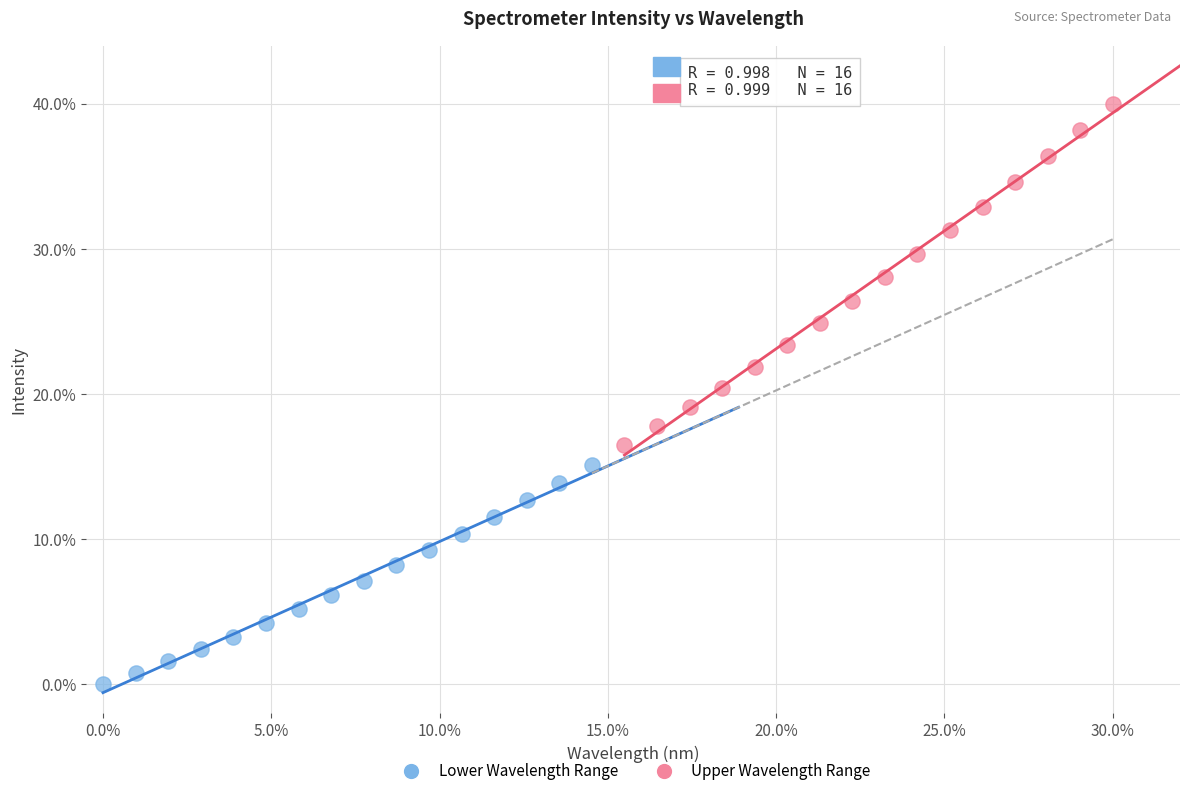

Which series reaches the minimum Y coordinate?

Lower Wavelength Range